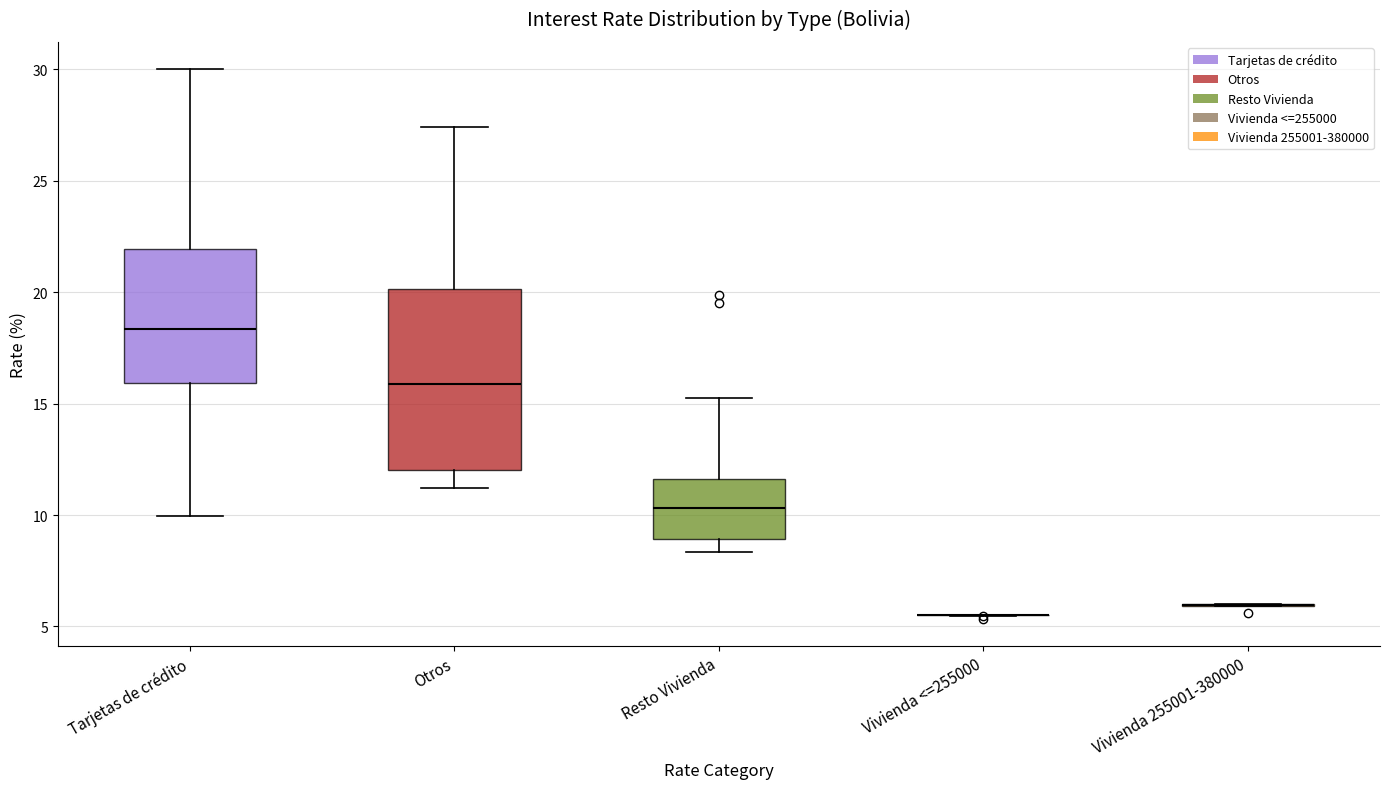

Reading left to right, read every box against the y-axis: the position of its median line, the range the box covers, and the ends of its whiskers. The values are not printed on the chart, so give them approximately, as read against the axis.

Tarjetas de crédito: median 18.5, box 16.0 to 22.0, whiskers 10.0 to 30.0
Otros: median 16.0, box 12.0 to 20.0, whiskers 11.0 to 27.5
Resto Vivienda: median 10.5, box 9.0 to 11.5, whiskers 8.5 to 15.5
Vivienda <=255000: box collapsed to a line at 5.5, whiskers 5.5 to 5.5
Vivienda 255001-380000: box collapsed to a line at 6.0, whiskers 6.0 to 6.0